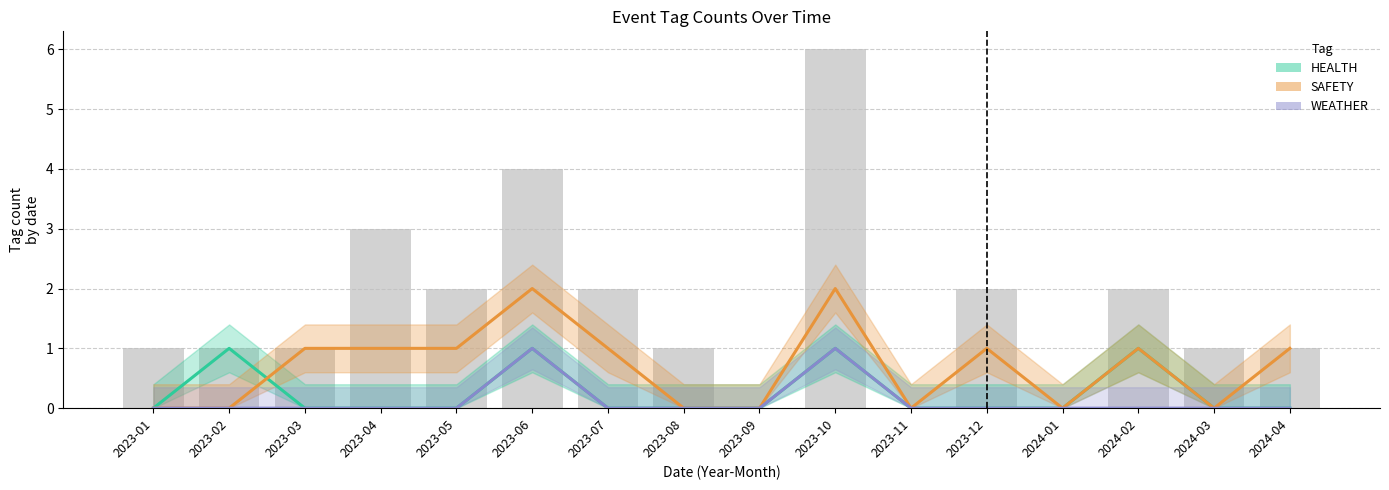

True or false: HEALTH has a value of 1 at 2023-06.

False